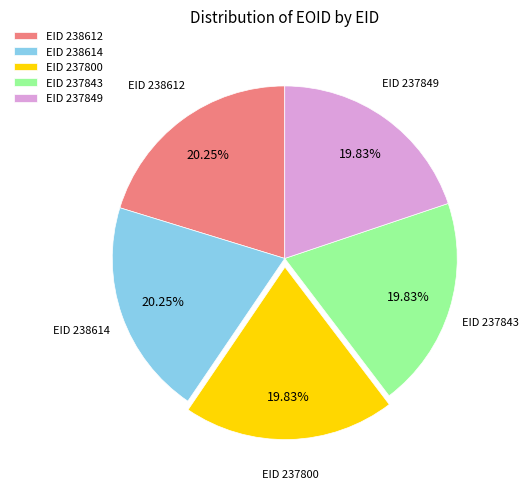

Is there any slice that represents more than half of the pie?

No